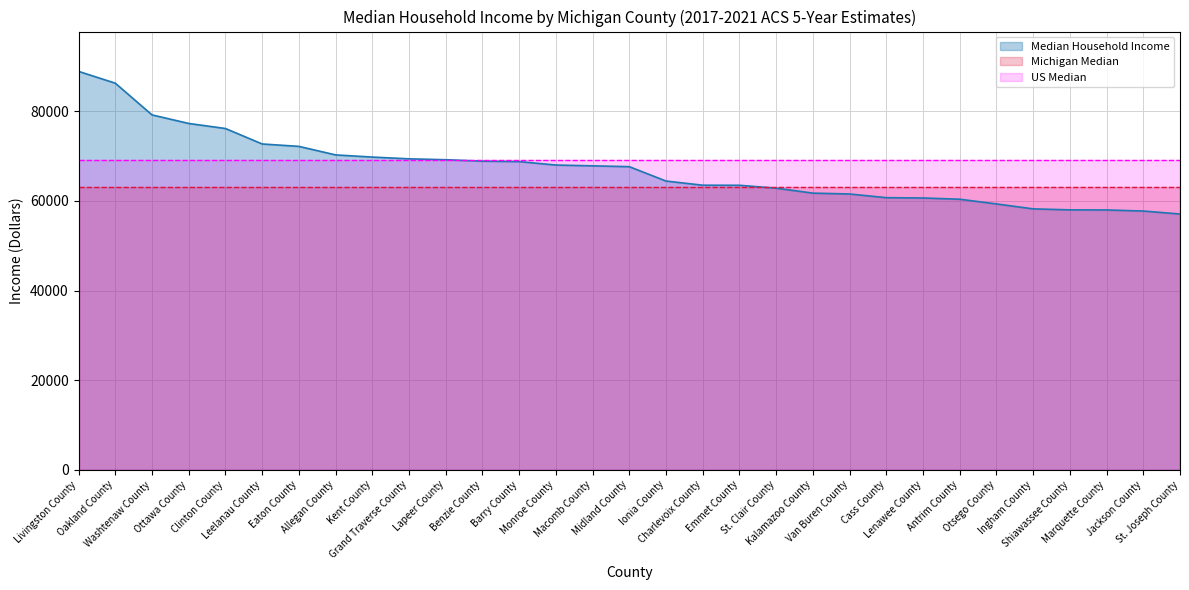

What is the sum of the values at Kalamazoo County and Lapeer County?

130933